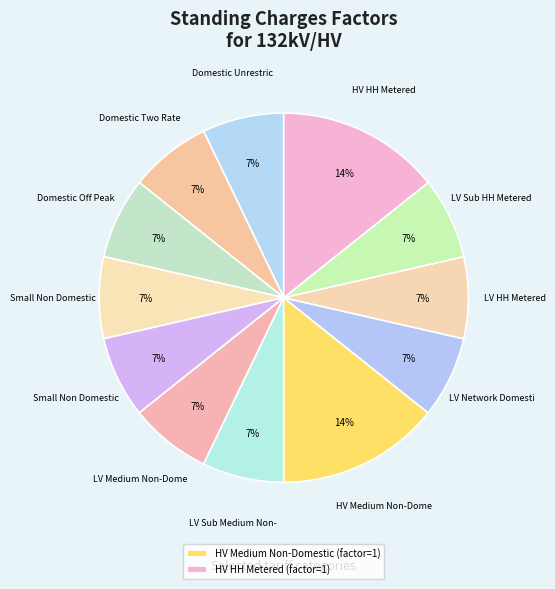

Is there a majority slice in this chart?

No